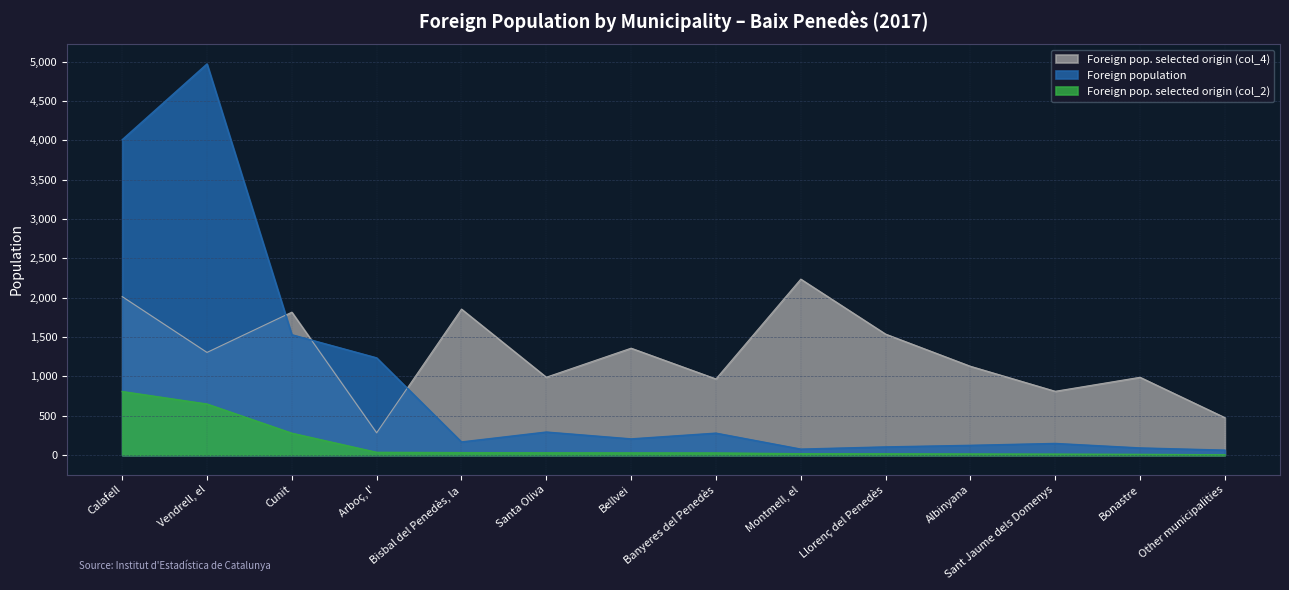

Rank the categories by Foreign pop. selected origin (col_4) value from lowest to highest.

Arboç, l', Other municipalities, Sant Jaume dels Domenys, Banyeres del Penedès, Bonastre, Santa Oliva, Albinyana, Vendrell, el, Bellvei, Llorenç del Penedès, Cunit, Bisbal del Penedès, la, Calafell, Montmell, el